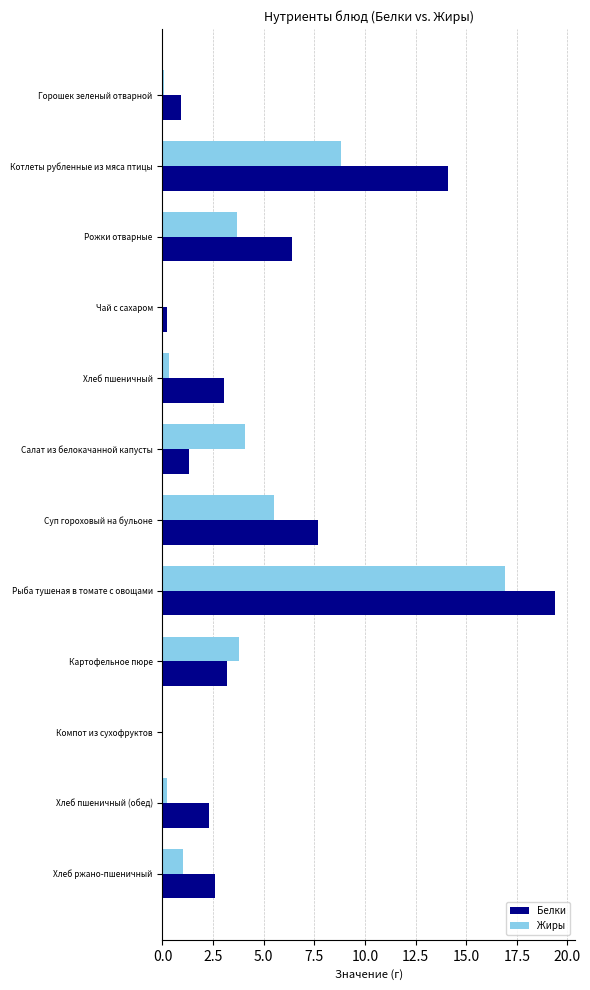

Which series changed the most between Горошек зеленый отварной and Хлеб пшеничный?

Белки